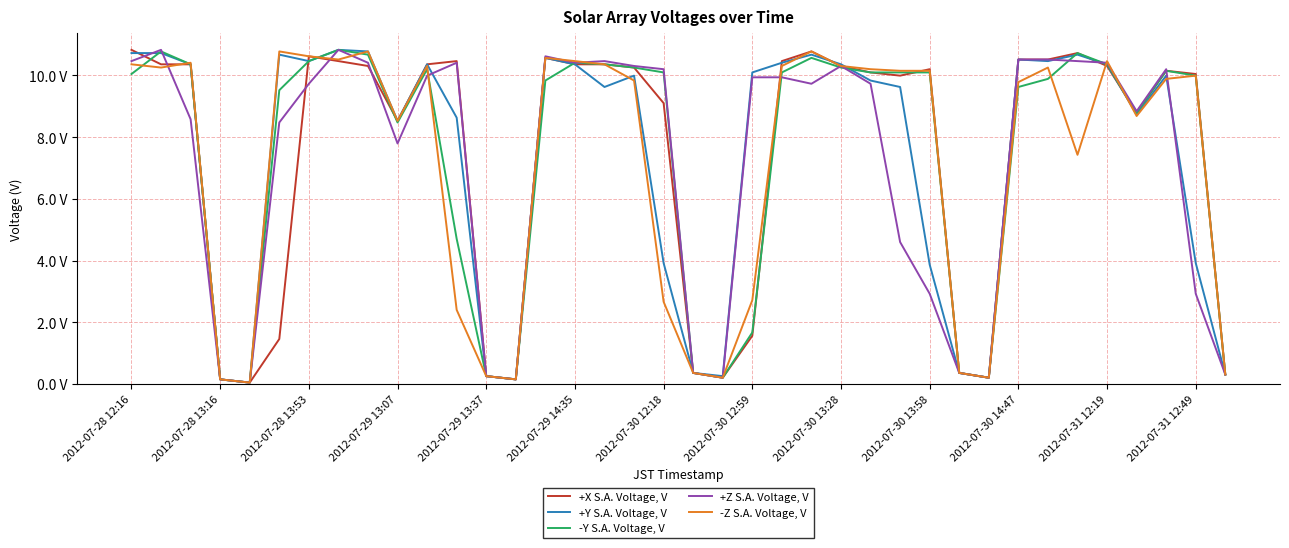

At which label is +X S.A. Voltage, V closest to 5?

2012-07-30 12:59